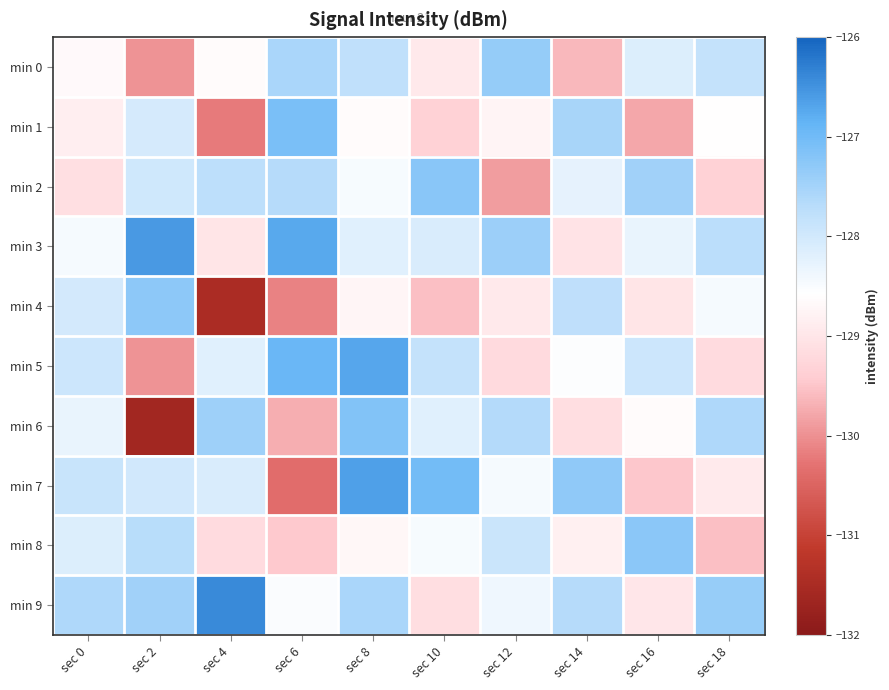

Reading right to left, extract all data points from this chart.

min 0: sec 18=-127.8	sec 16=-128.1	sec 14=-129.6	sec 12=-127.3	sec 10=-128.9	sec 8=-127.8	sec 6=-127.6	sec 4=-128.6	sec 2=-130.0	sec 0=-128.7
min 1: sec 18=-128.6	sec 16=-129.8	sec 14=-127.5	sec 12=-128.8	sec 10=-129.3	sec 8=-128.6	sec 6=-127.1	sec 4=-130.2	sec 2=-128.1	sec 0=-128.8
min 2: sec 18=-129.3	sec 16=-127.5	sec 14=-128.3	sec 12=-129.9	sec 10=-127.2	sec 8=-128.5	sec 6=-127.7	sec 4=-127.7	sec 2=-128.0	sec 0=-129.1
min 3: sec 18=-127.7	sec 16=-128.3	sec 14=-129.0	sec 12=-127.4	sec 10=-128.1	sec 8=-128.2	sec 6=-126.7	sec 4=-129.0	sec 2=-126.6	sec 0=-128.4
min 4: sec 18=-128.4	sec 16=-129.0	sec 14=-127.8	sec 12=-128.9	sec 10=-129.5	sec 8=-128.7	sec 6=-130.1	sec 4=-131.5	sec 2=-127.3	sec 0=-128.0
min 5: sec 18=-129.2	sec 16=-127.9	sec 14=-128.6	sec 12=-129.2	sec 10=-127.8	sec 8=-126.7	sec 6=-126.9	sec 4=-128.2	sec 2=-130.0	sec 0=-127.9
min 6: sec 18=-127.6	sec 16=-128.6	sec 14=-129.1	sec 12=-127.7	sec 10=-128.2	sec 8=-127.2	sec 6=-129.7	sec 4=-127.4	sec 2=-131.6	sec 0=-128.3
min 7: sec 18=-128.9	sec 16=-129.5	sec 14=-127.3	sec 12=-128.4	sec 10=-127.0	sec 8=-126.6	sec 6=-130.4	sec 4=-128.1	sec 2=-128.0	sec 0=-127.9
min 8: sec 18=-129.6	sec 16=-127.2	sec 14=-128.8	sec 12=-127.9	sec 10=-128.5	sec 8=-128.7	sec 6=-129.4	sec 4=-129.2	sec 2=-127.7	sec 0=-128.2
min 9: sec 18=-127.4	sec 16=-129.0	sec 14=-127.7	sec 12=-128.4	sec 10=-129.1	sec 8=-127.5	sec 6=-128.5	sec 4=-126.4	sec 2=-127.5	sec 0=-127.6